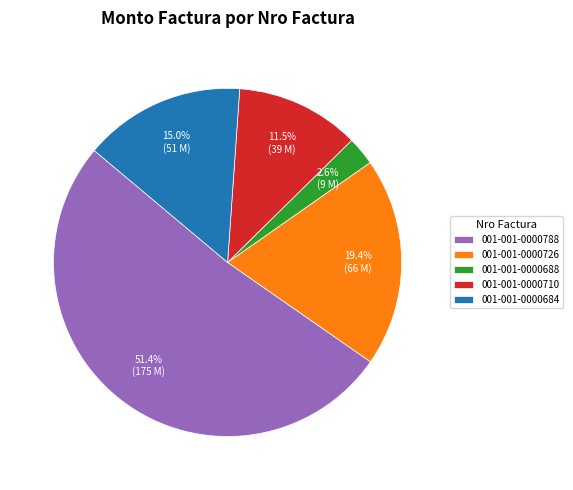

What percentage is NOT represented by 001-001-0000710?

88.5%